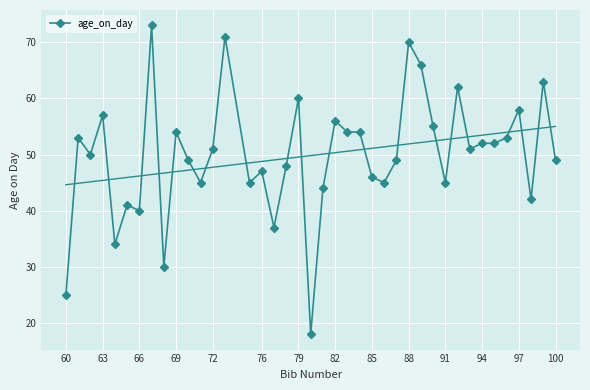

How many series are shown in this chart?

1